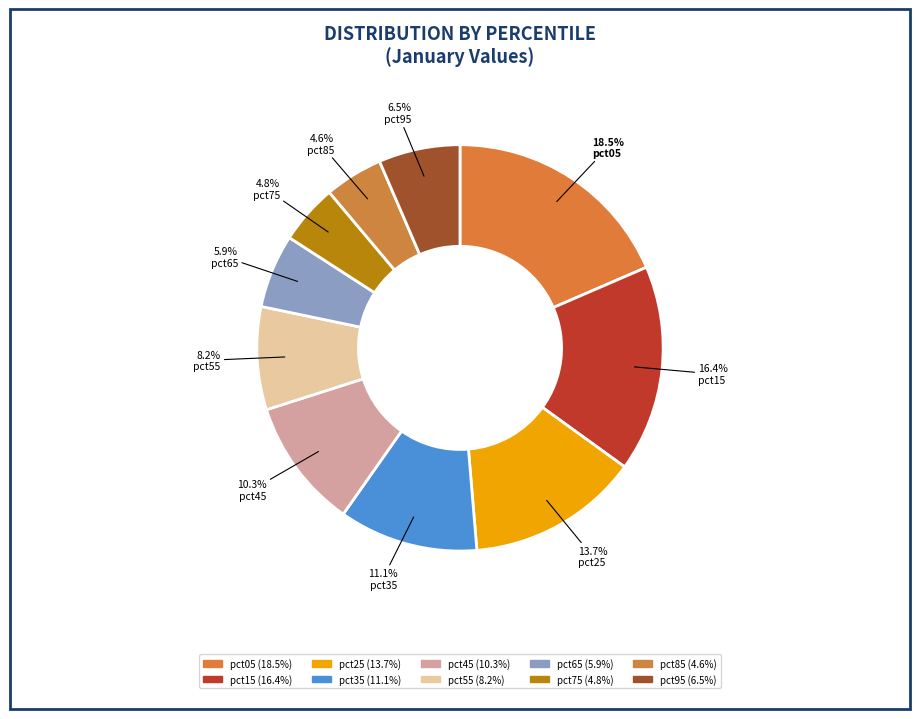

Which slice is the smallest?

pct85